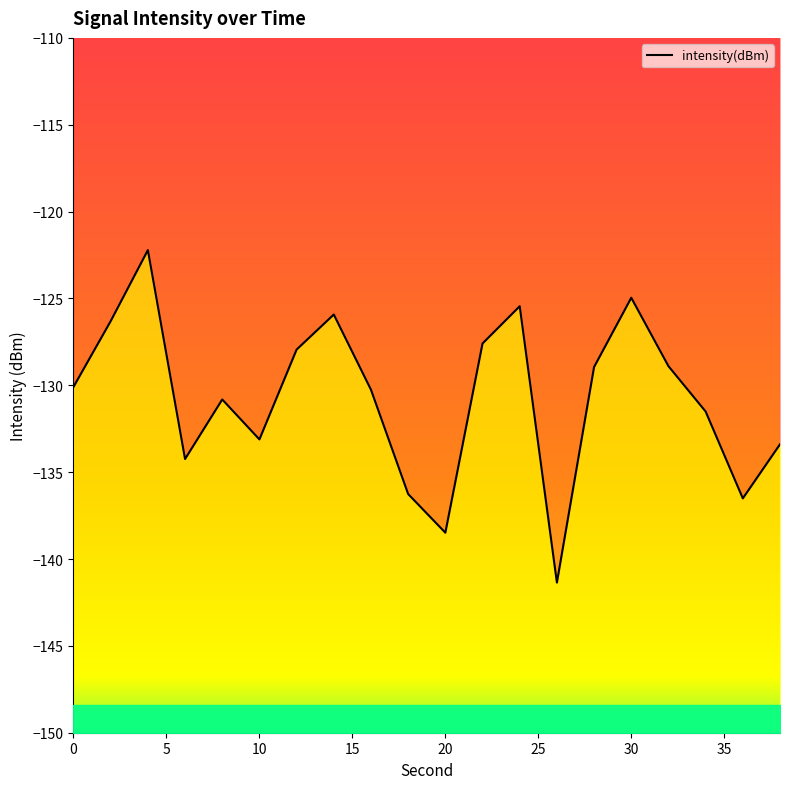

What is the sum of all values?

-2614.3